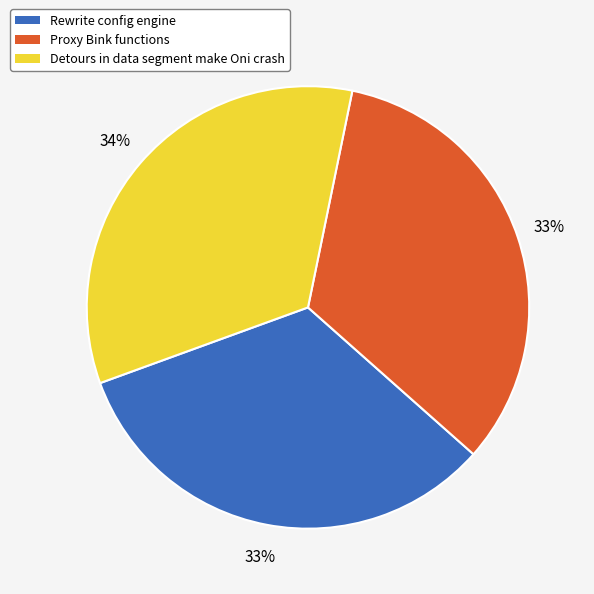

Is the sum of Detours in data segment make Oni crash and Proxy Bink functions greater than half?

Yes